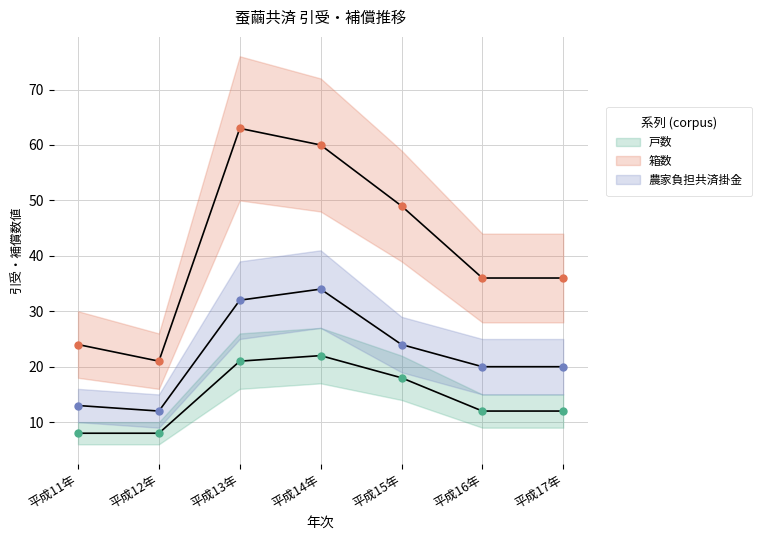

At 平成11年, list the series in order from largest to smallest.

箱数, 農家負担共済掛金, 戸数